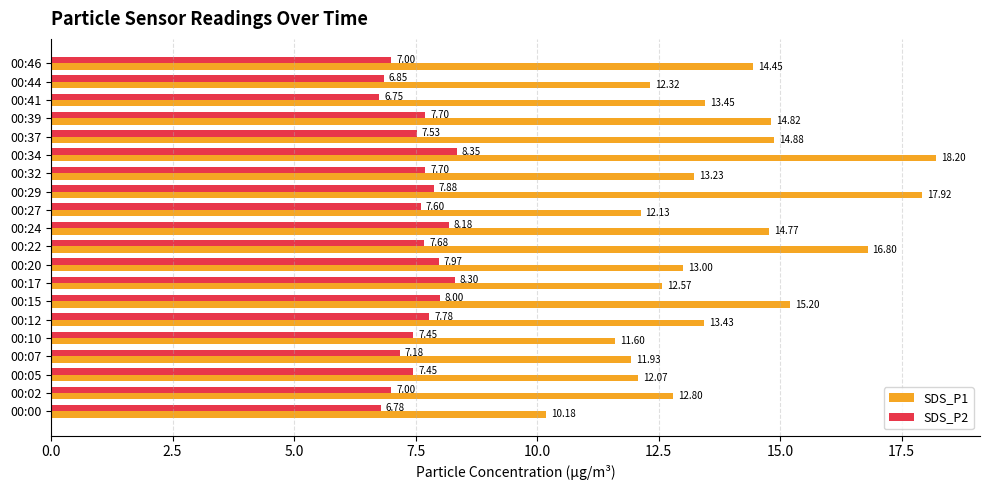

Is the value of SDS_P1 at 00:20 greater than the value of SDS_P2 at 00:44?

Yes